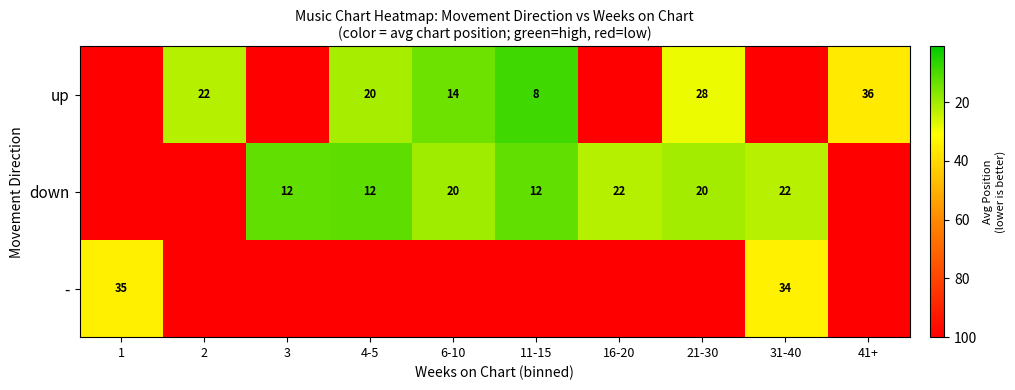

What is the difference between the down values at 16-20 and 4-5?

10